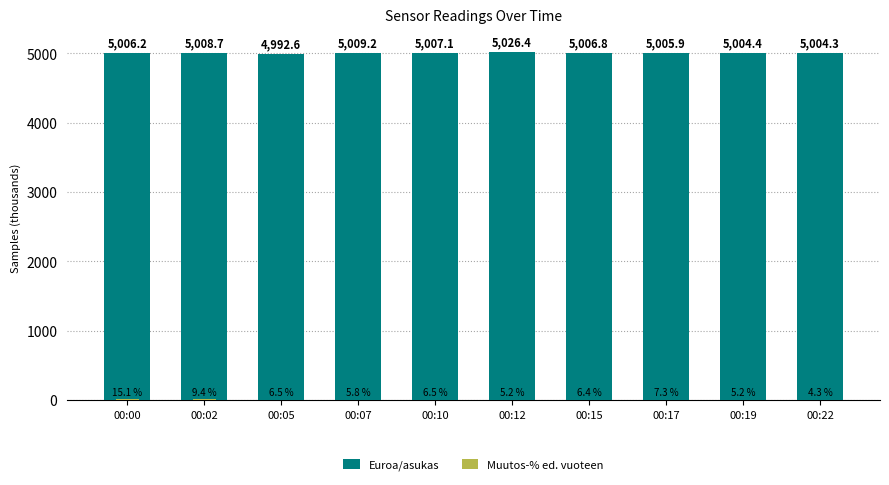

Rank the categories by Muutos-% ed. vuoteen value from highest to lowest.

00:00, 00:02, 00:17, 00:05, 00:10, 00:15, 00:07, 00:12, 00:19, 00:22